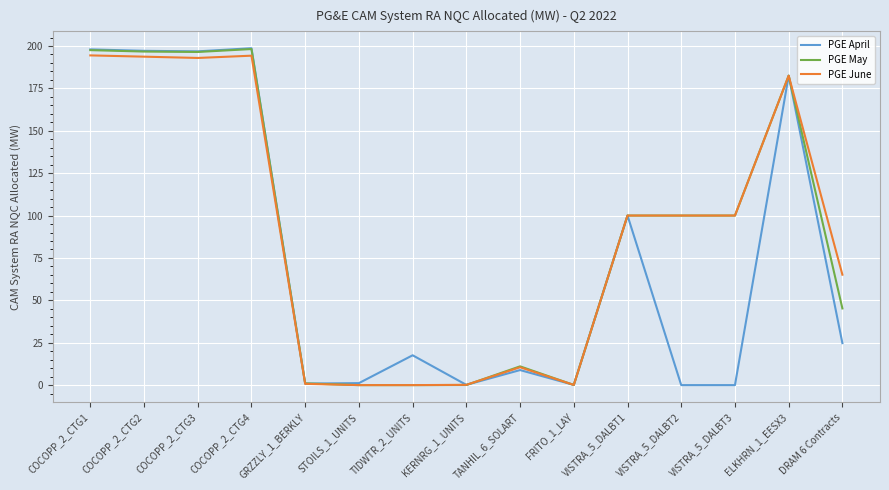

At which label does PGE May first exceed 100?

COCOPP_2_CTG1